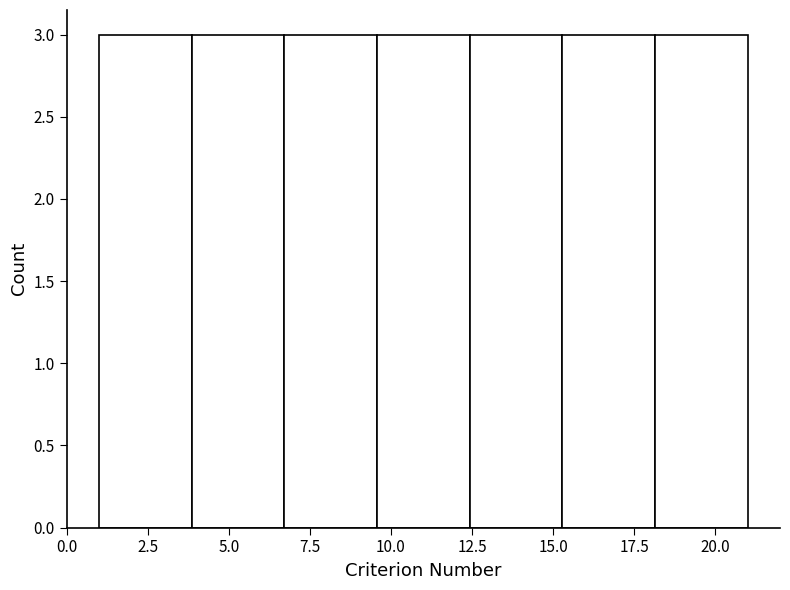

Reading left to right, list every bar in this chart as the range it spans on the x-axis followed by its height. Neither the bar edges nor the heights are printed on the chart, so give them approximately, as read against the axes.

1.0 to 4.0: 3
4.0 to 6.5: 3
6.5 to 9.5: 3
9.5 to 12.5: 3
12.5 to 15.5: 3
15.5 to 18.0: 3
18.0 to 21.0: 3